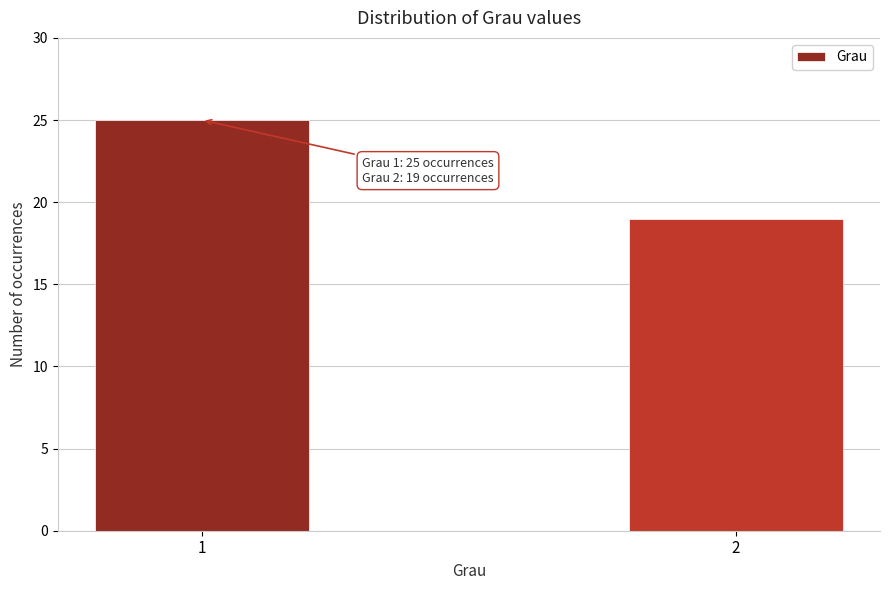

Reading right to left, what are all the values shown in this chart?

2=19	1=25